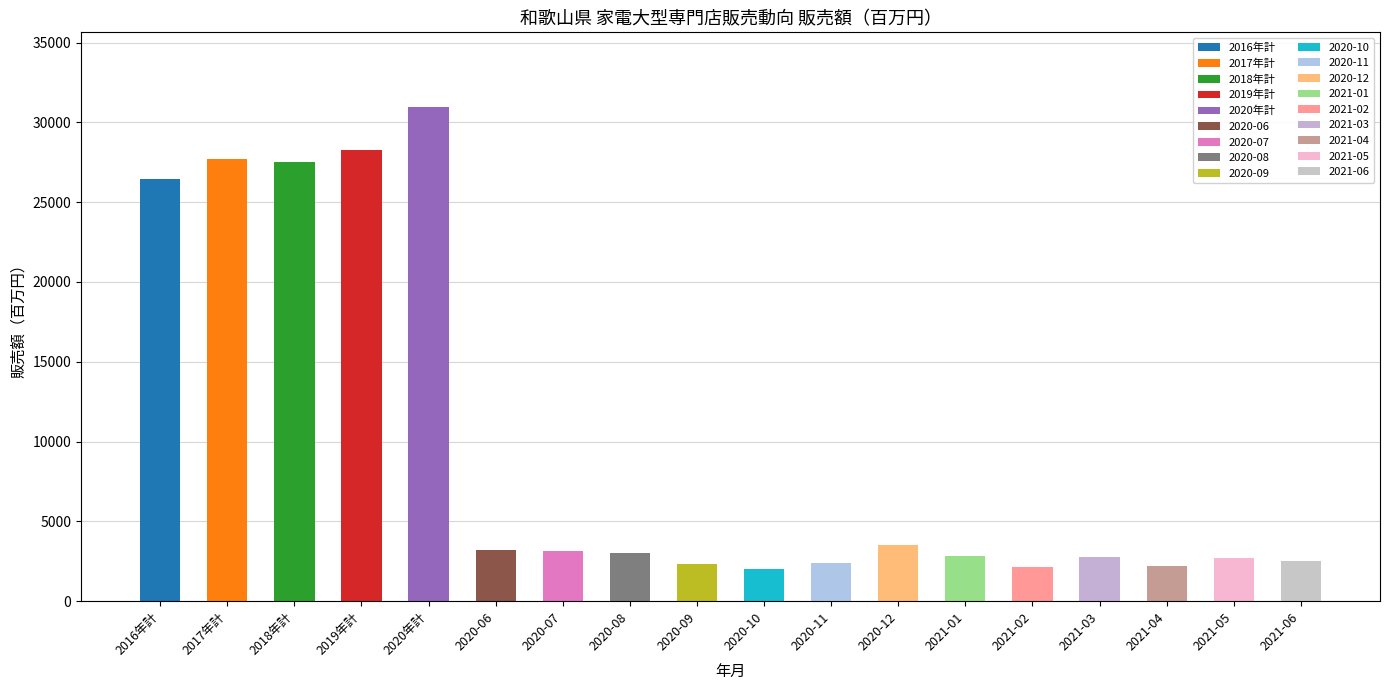

What is the difference between the highest and lowest values at 2016年計?

26426